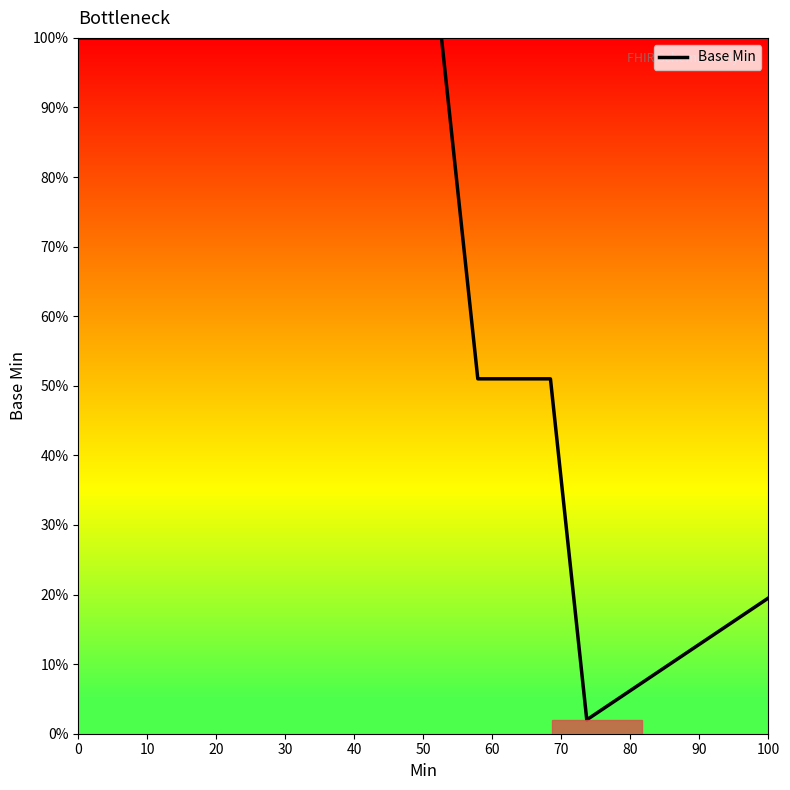

What is the difference between the maximum and minimum values?

98.0